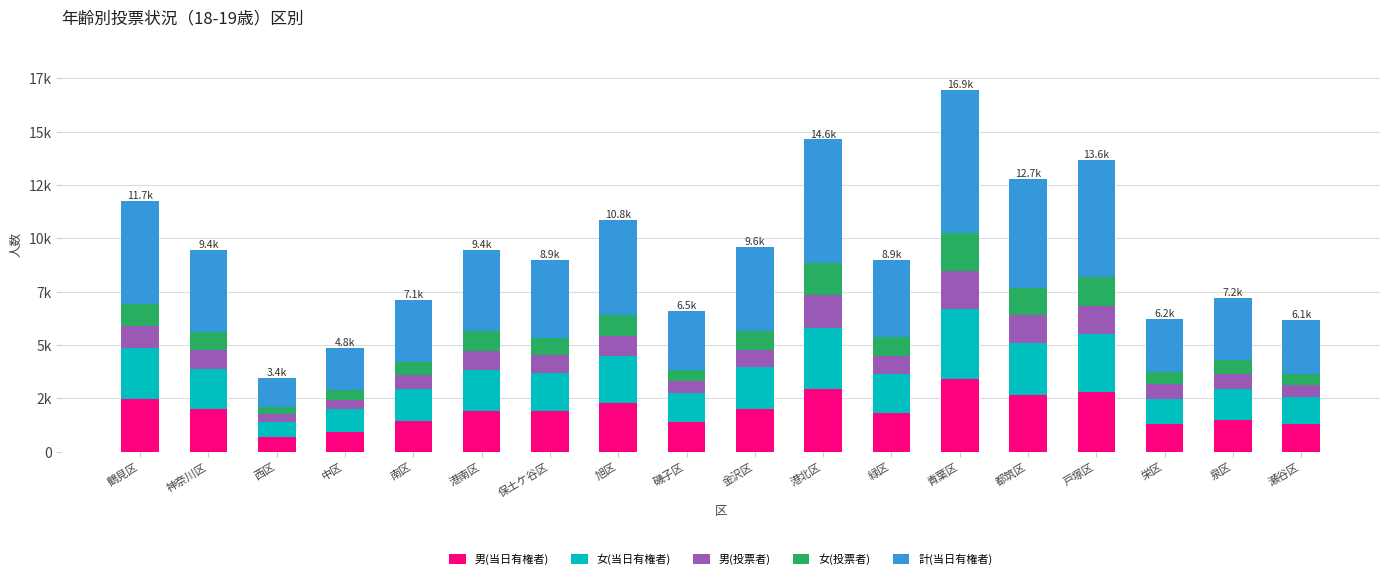

Rank the categories by 男(当日有権者) value from highest to lowest.

青葉区, 港北区, 戸塚区, 都筑区, 鶴見区, 旭区, 神奈川区, 金沢区, 保土ケ谷区, 港南区, 緑区, 泉区, 南区, 磯子区, 栄区, 瀬谷区, 中区, 西区